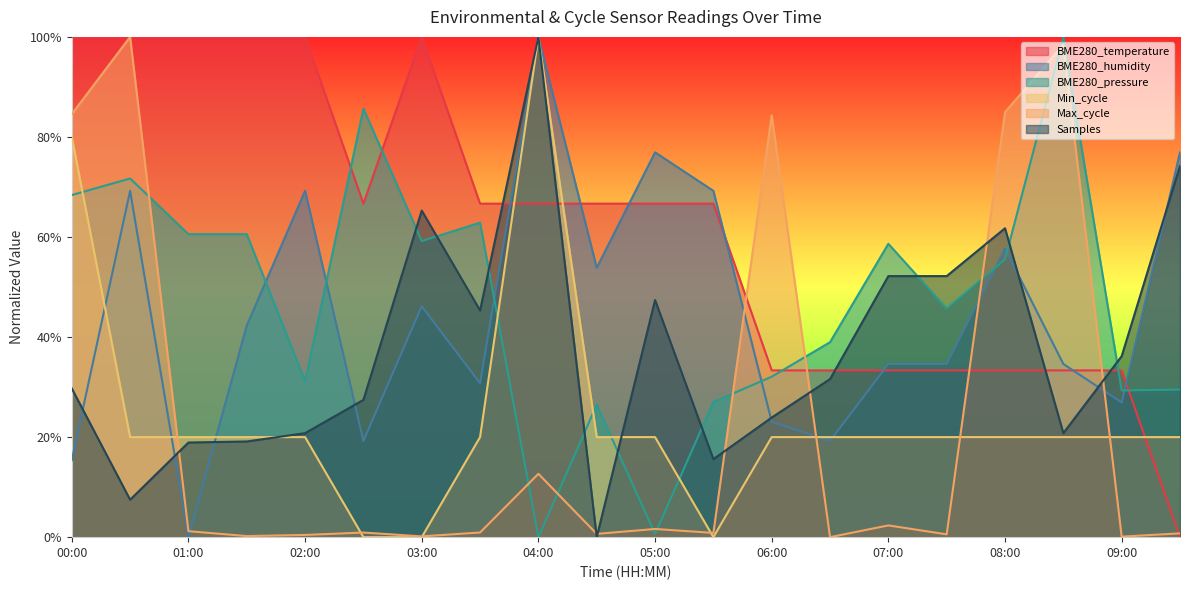

The value of BME280_humidity at 03:00 is 0.2. True or false?

False